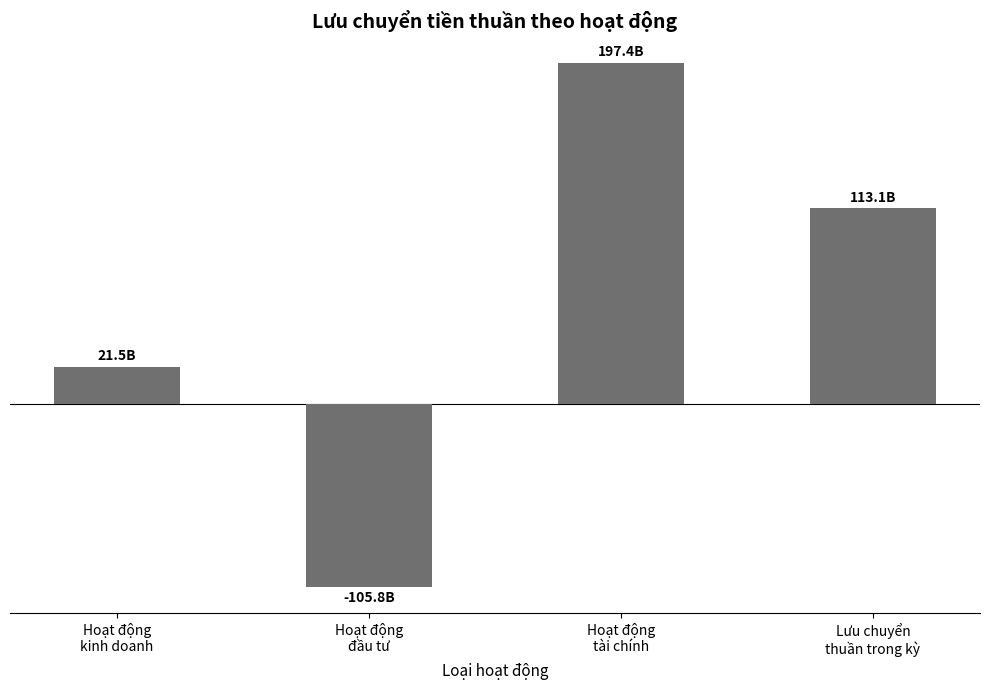

At which label is the value closest to 45786966154?

Hoạt động
kinh doanh